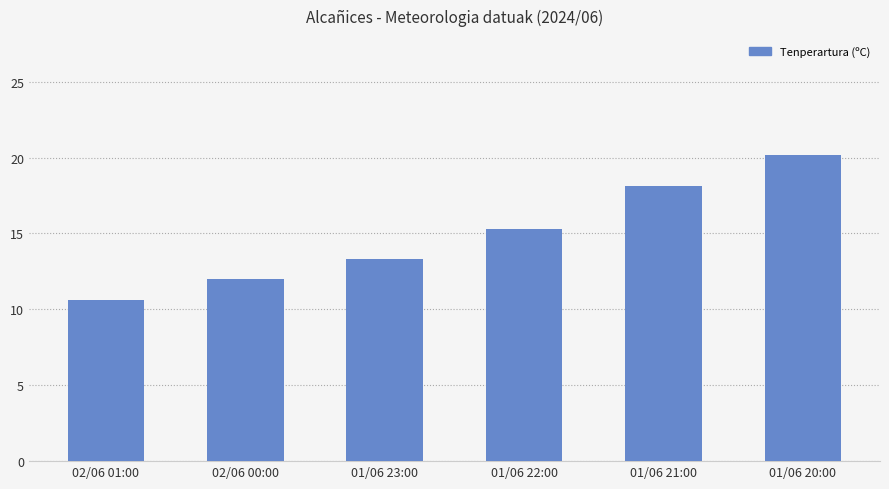

Are the bars grouped side by side (vs. stacked)?

No